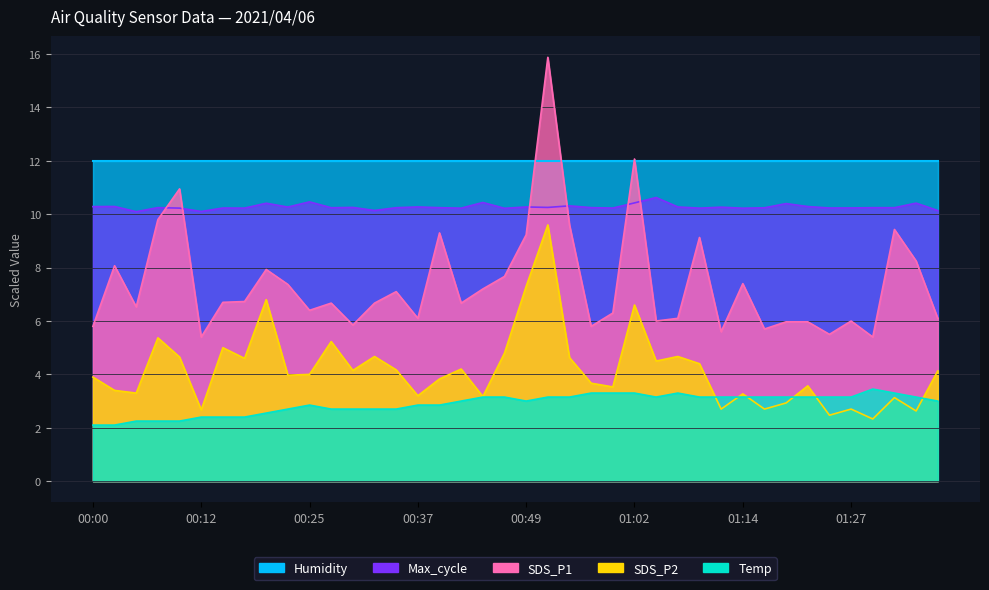

What is the sum of all Temp values?

115.8